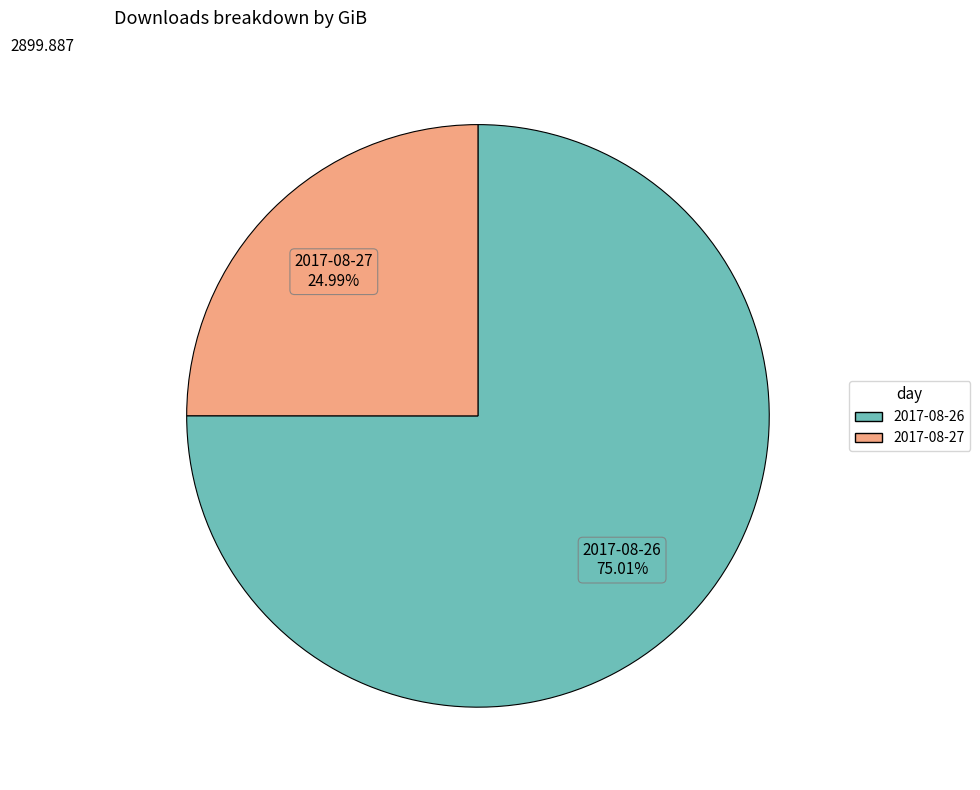

Which has a higher value, 2017-08-27 or 2017-08-26?

2017-08-26